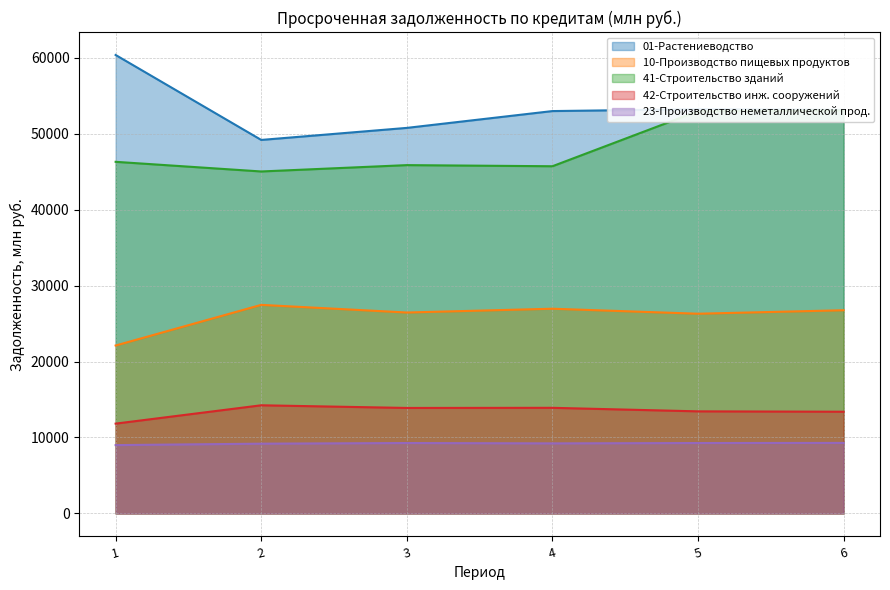

How many series are shown in this chart?

5